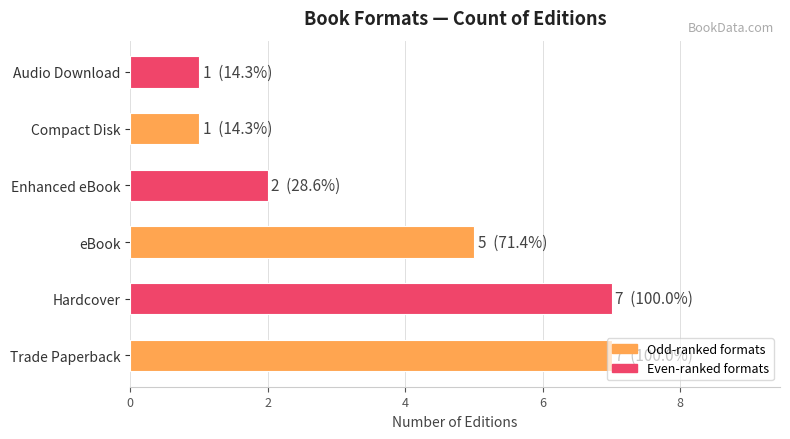

What is the maximum value shown in the chart?

7